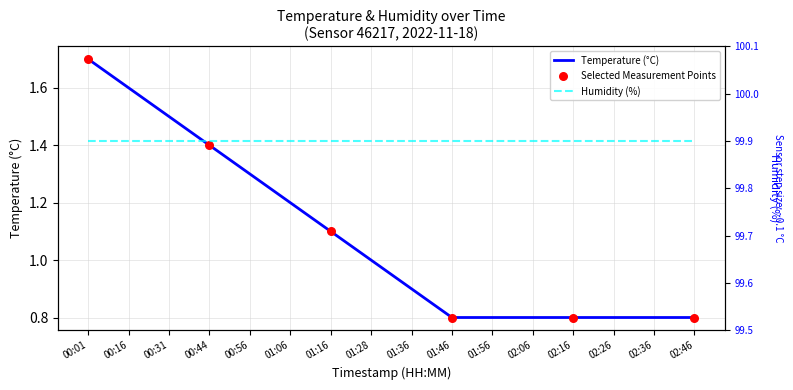

Between 02:16 and 01:06, which is larger?

01:06